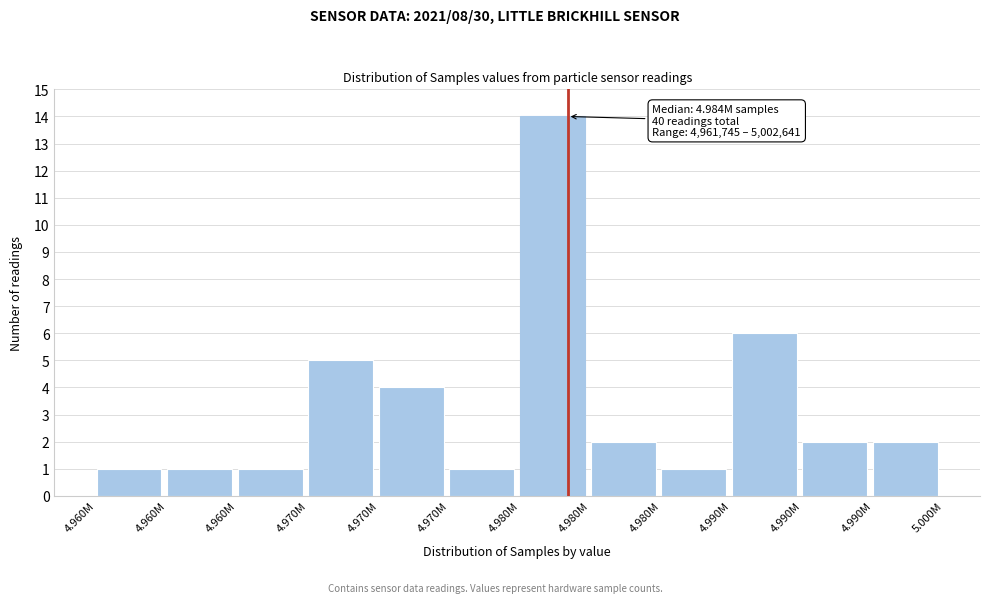

How many categories are shown in the chart?

12